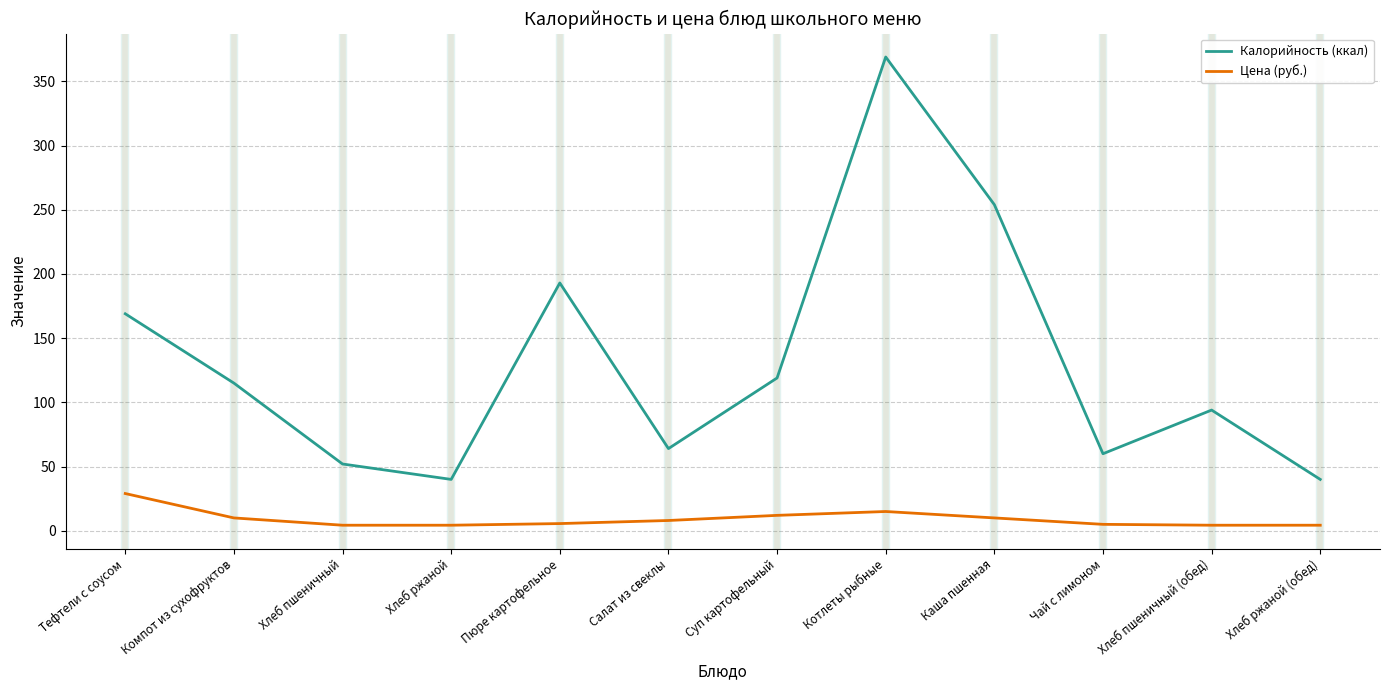

How many categories are shown in the chart?

12